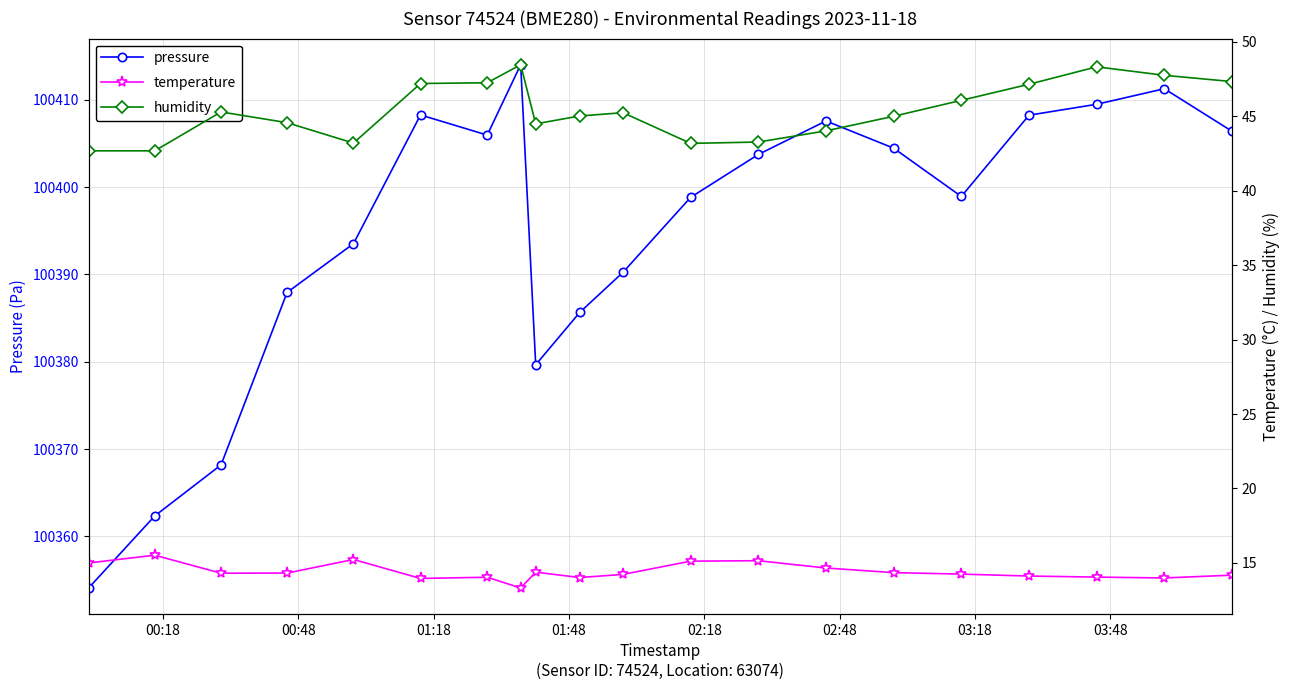

What is the value of the pressure point at the 14th from the left?

100407.6